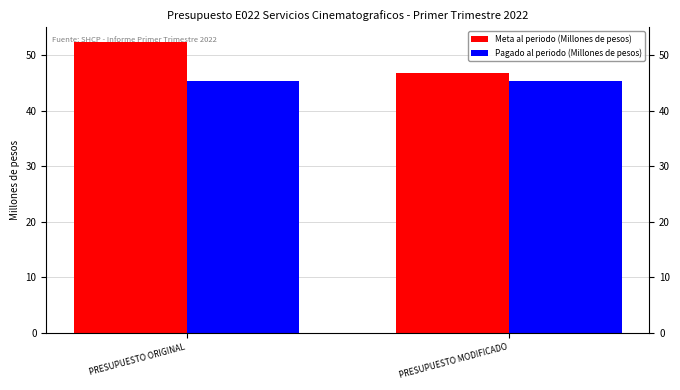

What is the value of the Meta al periodo (Millones de pesos) bar at the 2nd from the left?

46.7